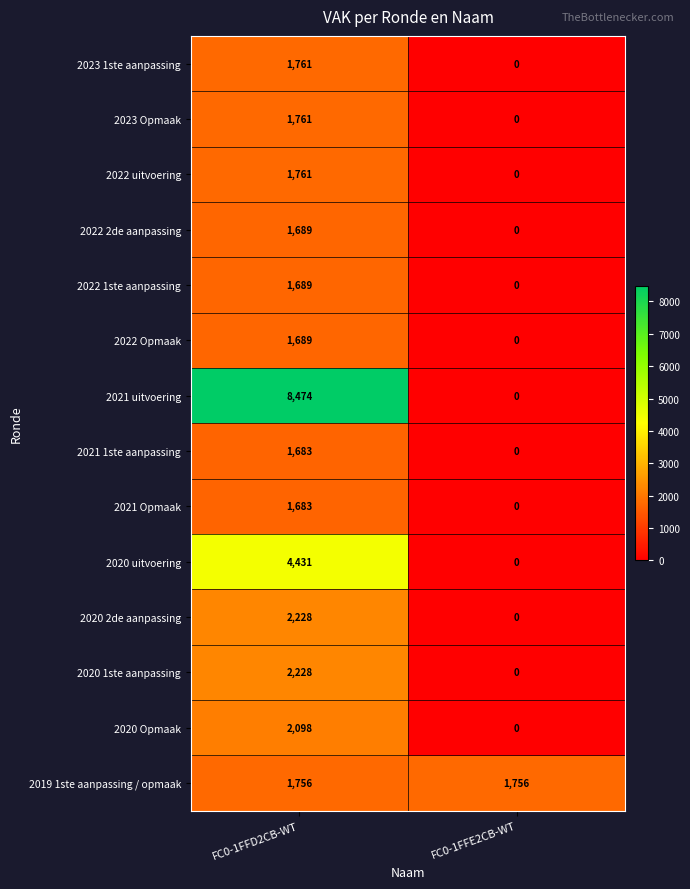

What is the difference between the 2020 uitvoering values at FC0-1FFD2CB-WT and FC0-1FFE2CB-WT?

4431